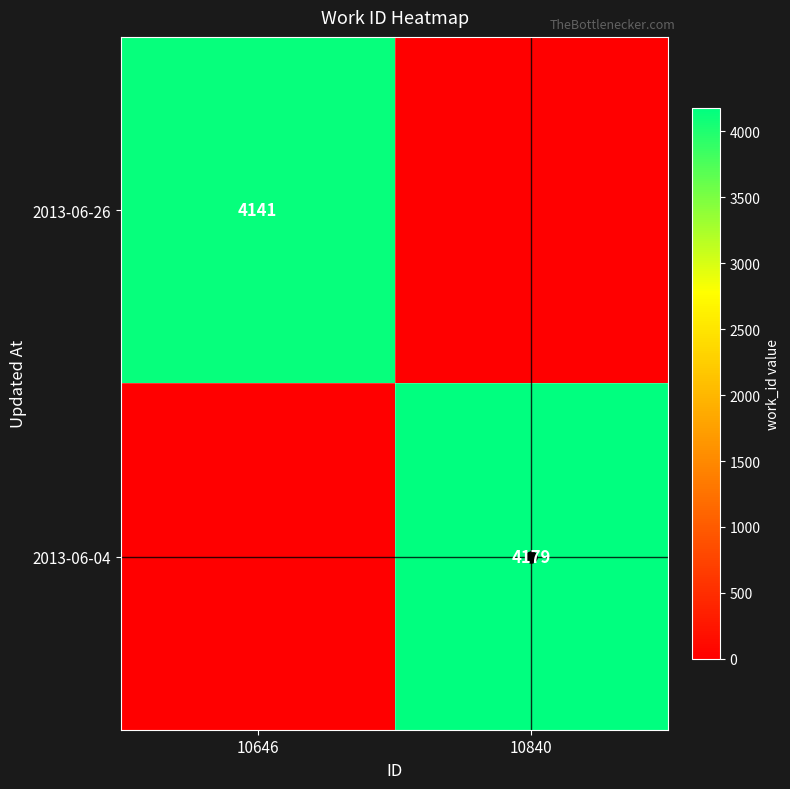

What is the sum of all 2013-06-26 values?

4141